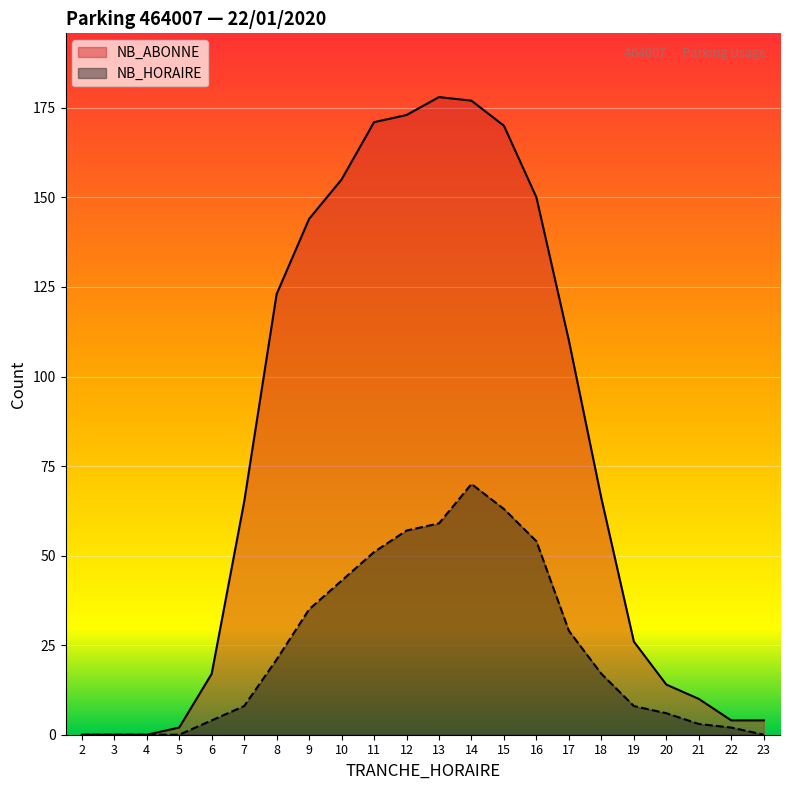

Is it true that NB_HORAIRE equals 12 at 7?

False